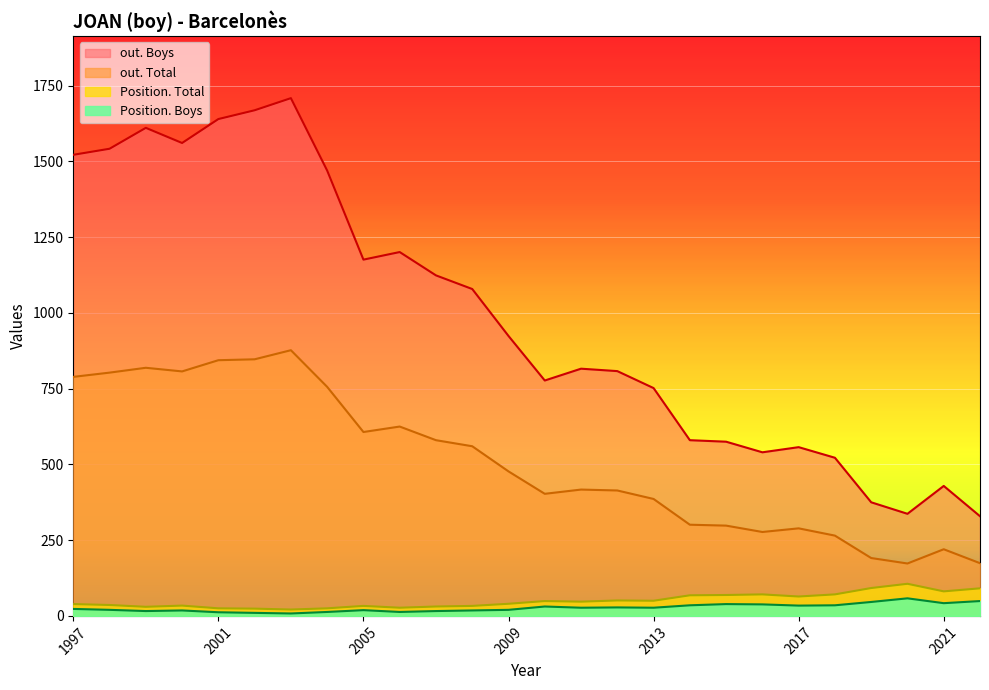

True or false: out. Total and Position. Total intersect in this chart.

False